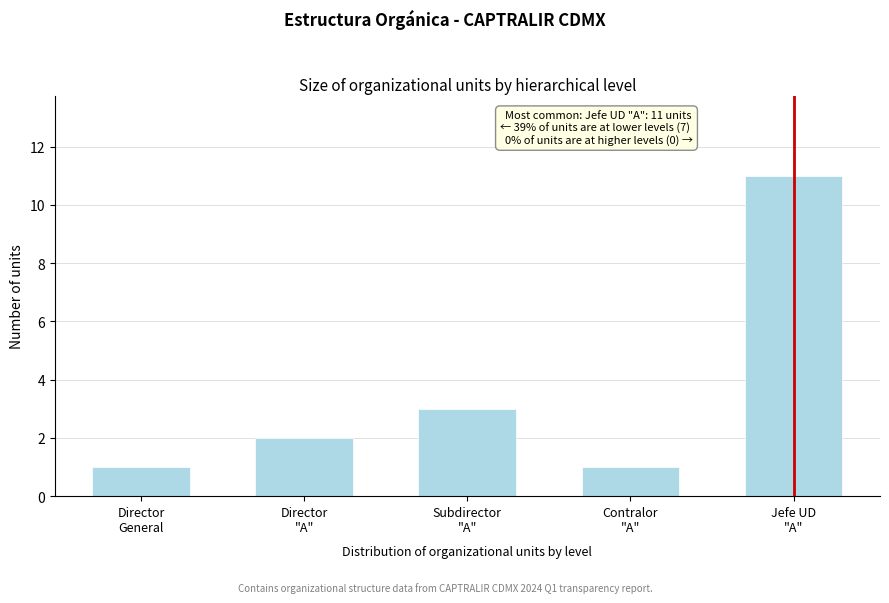

Reading left to right, extract all data points from this chart.

1	2	3	1	11